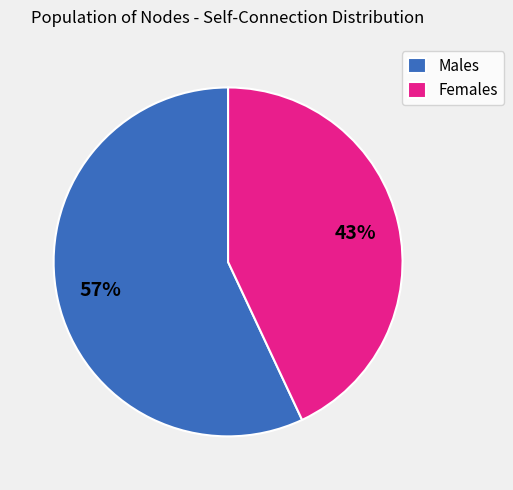

Is it true that Females is 34% of the pie?

False